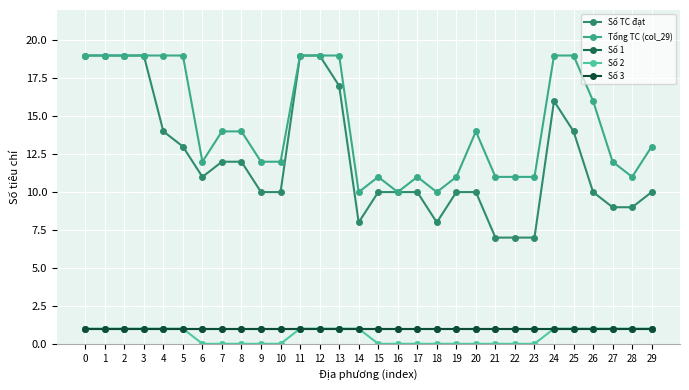

Does the chart have visible grid lines?

Yes